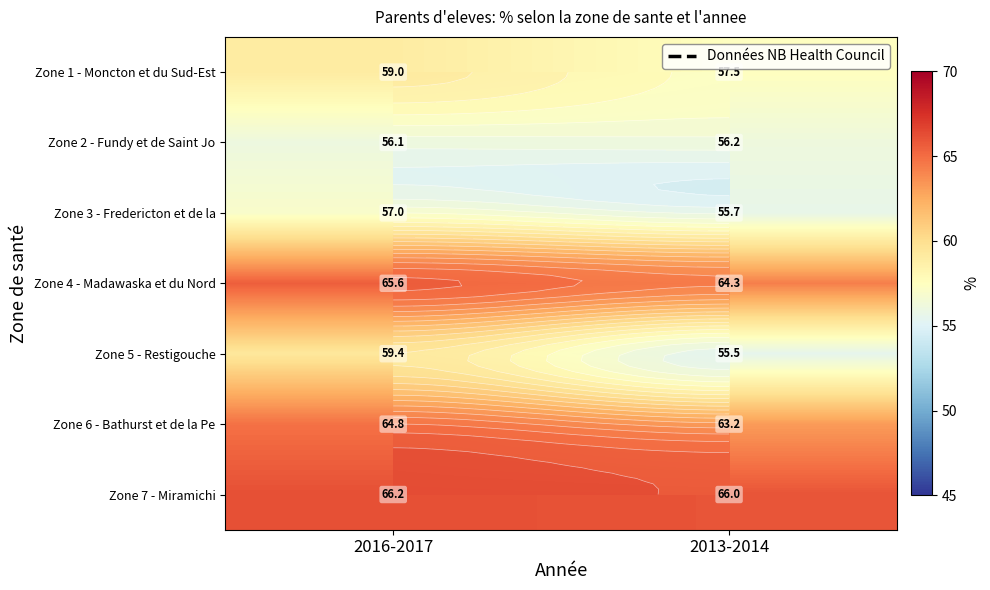

At which category is the sum across all series the highest?

2016-2017